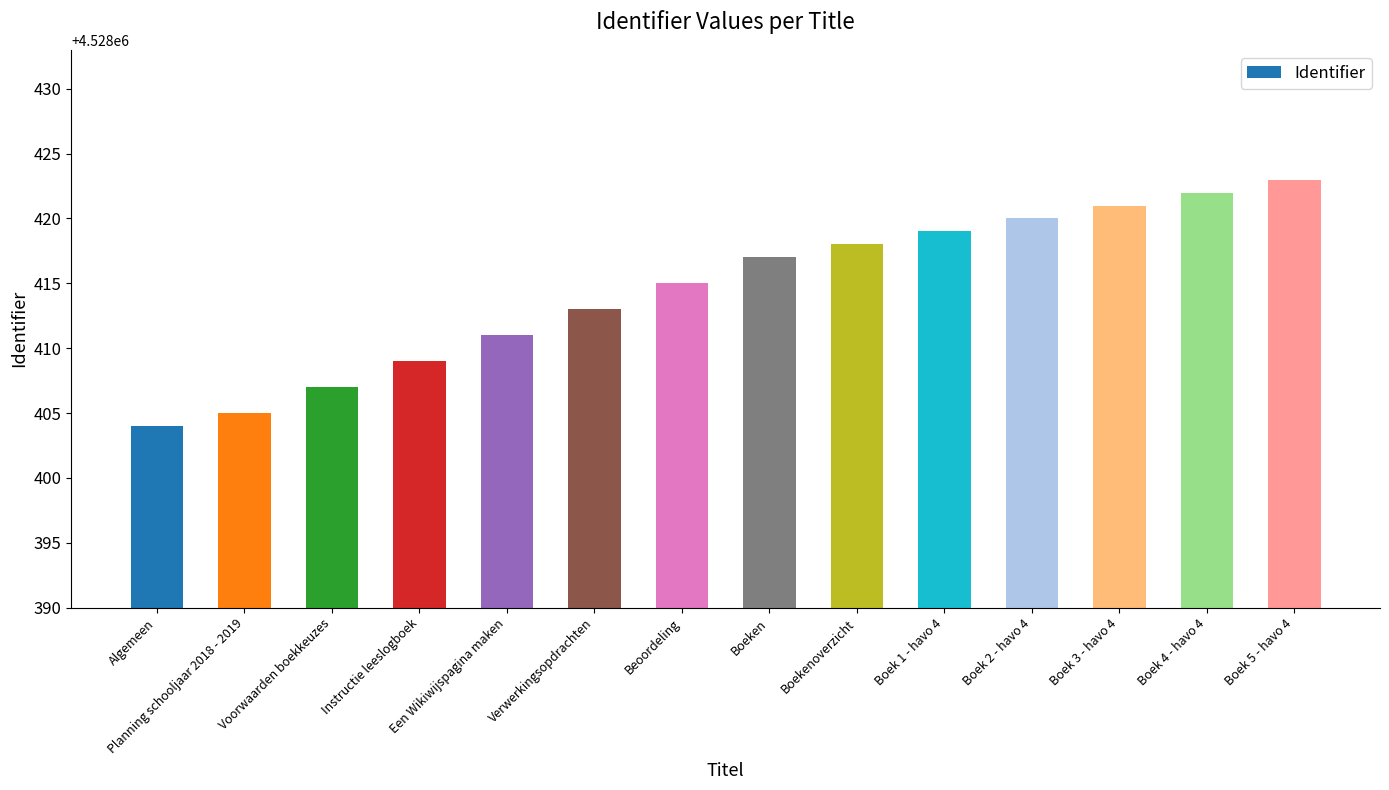

Between Boek 2 - havo 4 and Boek 4 - havo 4, which is larger?

Boek 4 - havo 4